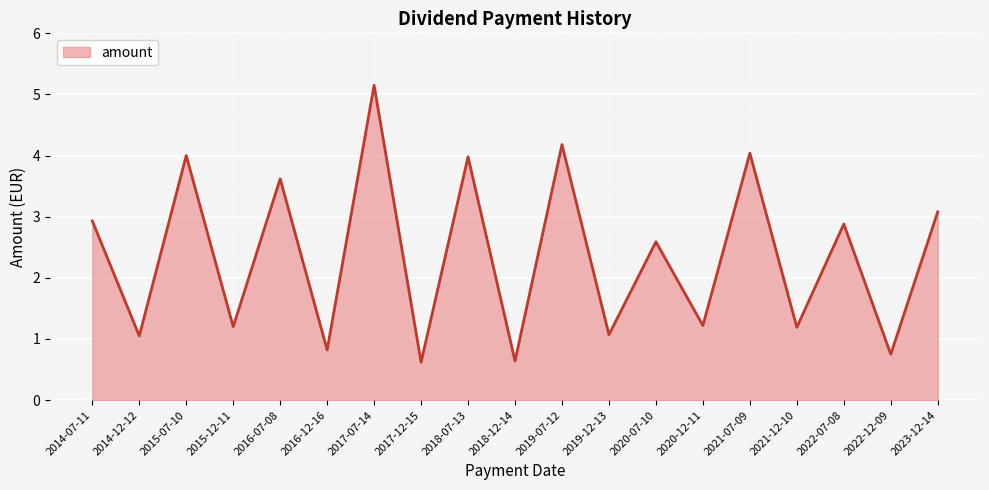

True or false: the data shows 1.6 at 2019-07-12.

False